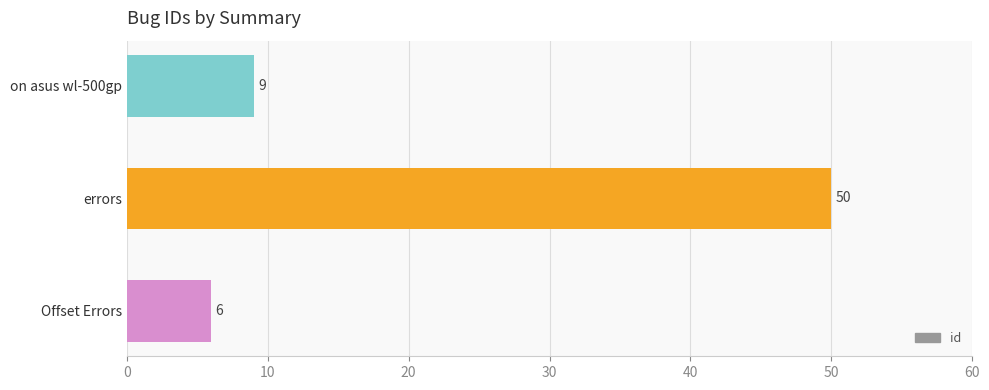

What is the average value?

22